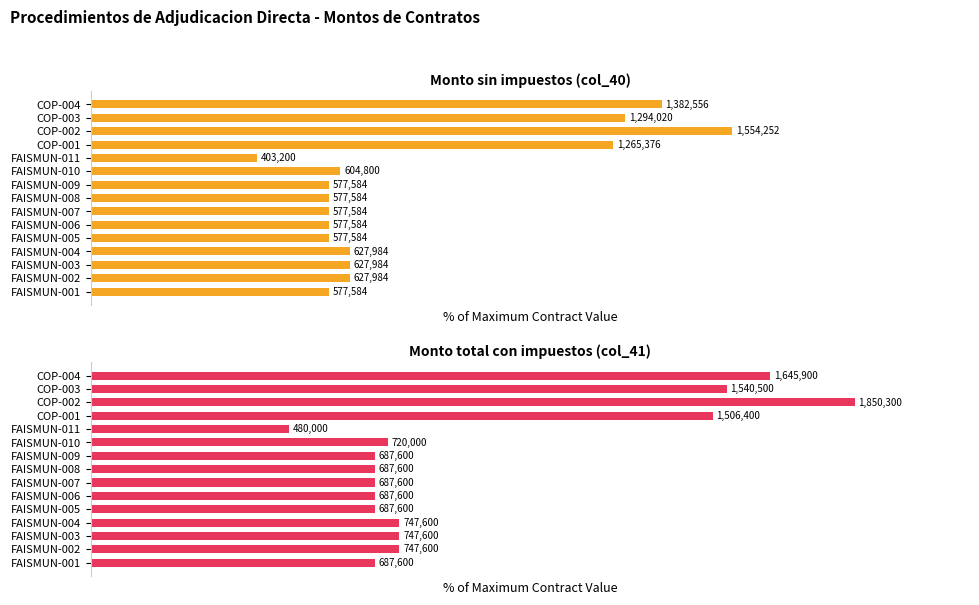

At FAISMUN-003, list the series in order from largest to smallest.

Monto total con impuestos (col_41), Monto sin impuestos (col_40)